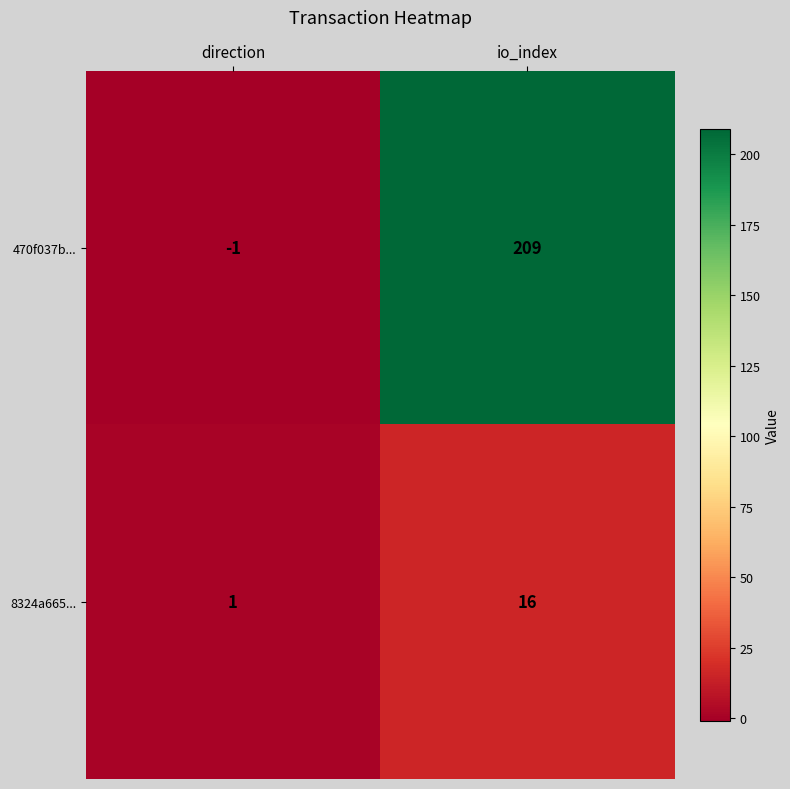

What is the maximum value shown in the chart?

209